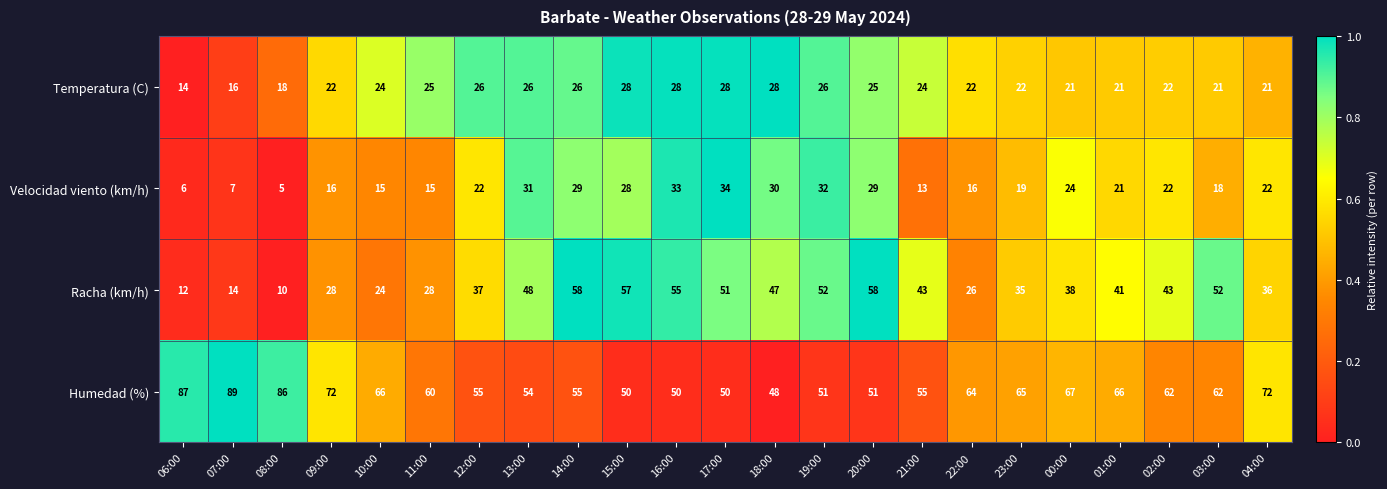

What is the difference between the maximum and second lowest values in the Velocidad viento (km/h) series?

28